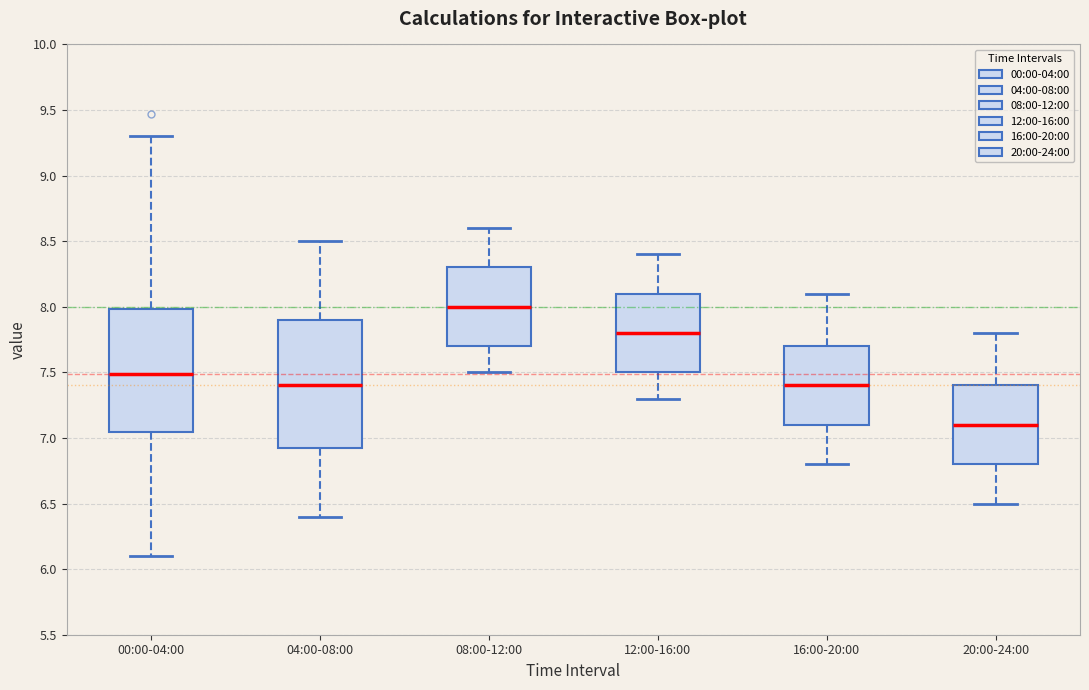

Reading left to right, transcribe this box plot: for each box, give where its median line is, the range the box spans, and where its two whiskers end, as read against the y-axis. The values are not printed on the chart, so give them approximately, as read against the axis.

00:00-04:00: median 7.50, box 7.05 to 8.00, whiskers 6.10 to 9.30
04:00-08:00: median 7.40, box 6.95 to 7.90, whiskers 6.40 to 8.50
08:00-12:00: median 8.00, box 7.70 to 8.30, whiskers 7.50 to 8.60
12:00-16:00: median 7.80, box 7.50 to 8.10, whiskers 7.30 to 8.40
16:00-20:00: median 7.40, box 7.10 to 7.70, whiskers 6.80 to 8.10
20:00-24:00: median 7.10, box 6.80 to 7.40, whiskers 6.50 to 7.80